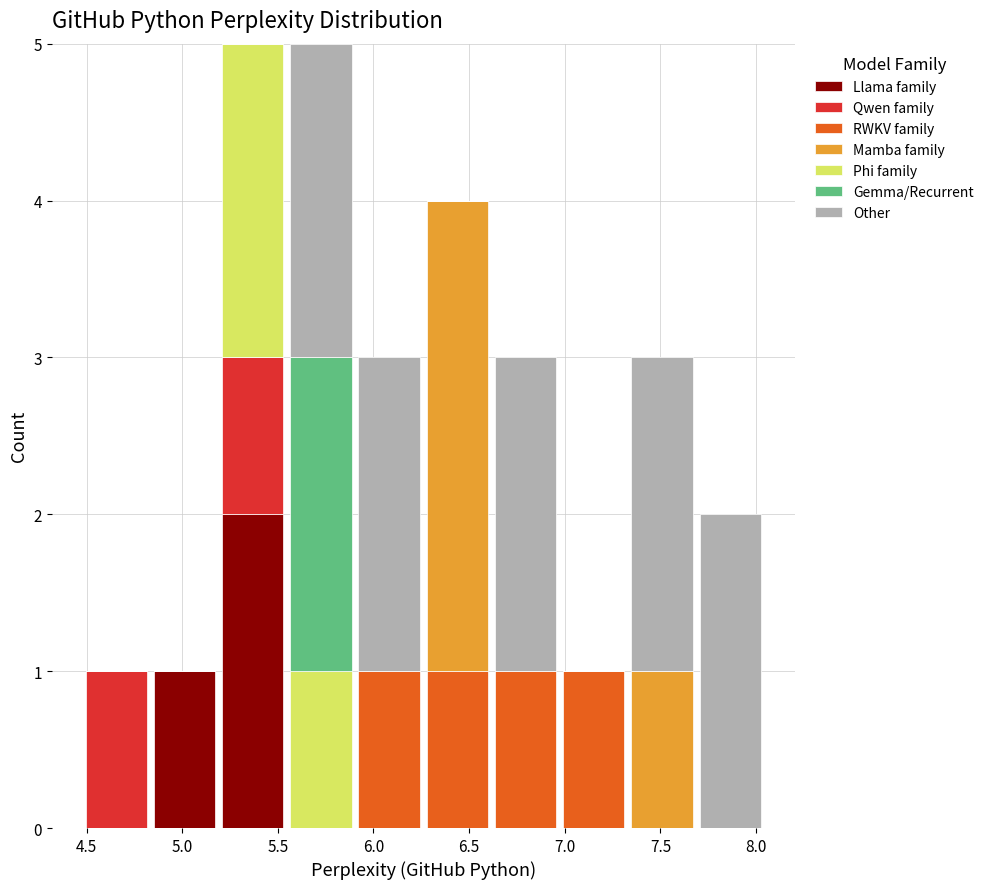

Reading left to right, list every stacked bar in this chart as the range it spans on the x-axis followed by its total height. Neither the bar edges nor the heights are printed on the chart, so give them approximately, as read against the axes.

4.50 to 4.85: 1
4.85 to 5.20: 1
5.20 to 5.55: 5
5.55 to 5.90: 5
5.90 to 6.25: 3
6.25 to 6.60: 4
6.60 to 6.95: 3
6.95 to 7.35: 1
7.35 to 7.70: 3
7.70 to 8.05: 2